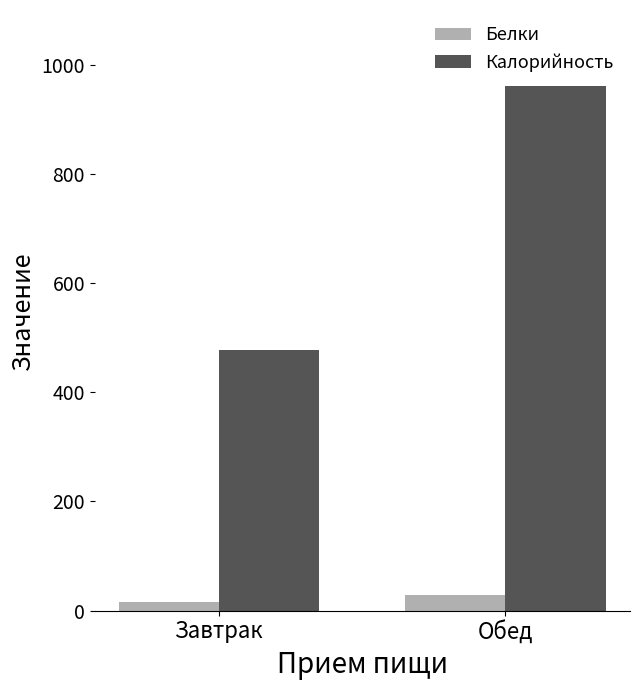

What is the sum of all Калорийность values?

1437.8